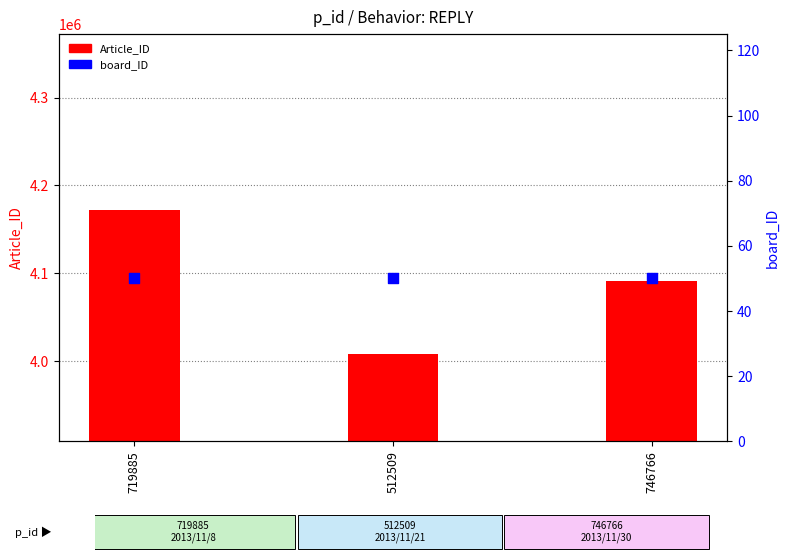

Which series has the largest Y range (max minus min)?

Article_ID